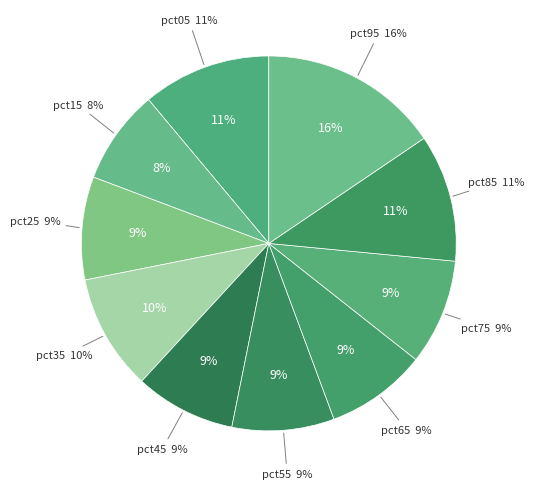

What percentage is NOT represented by pct65?

91.3%